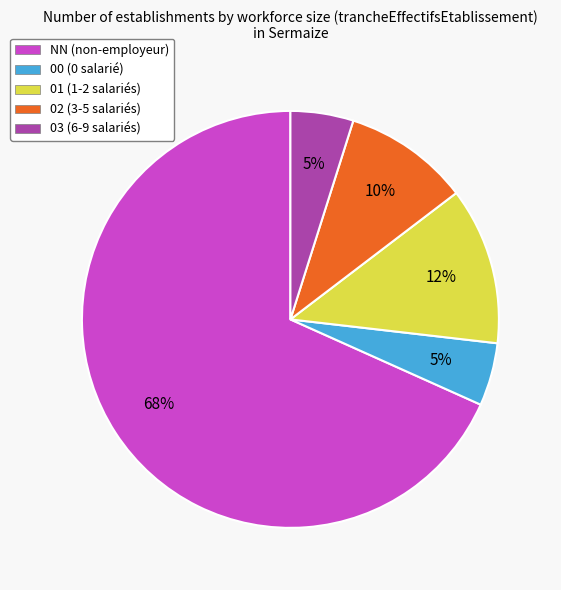

What percentage is the 01 slice, to the nearest percent?

12%